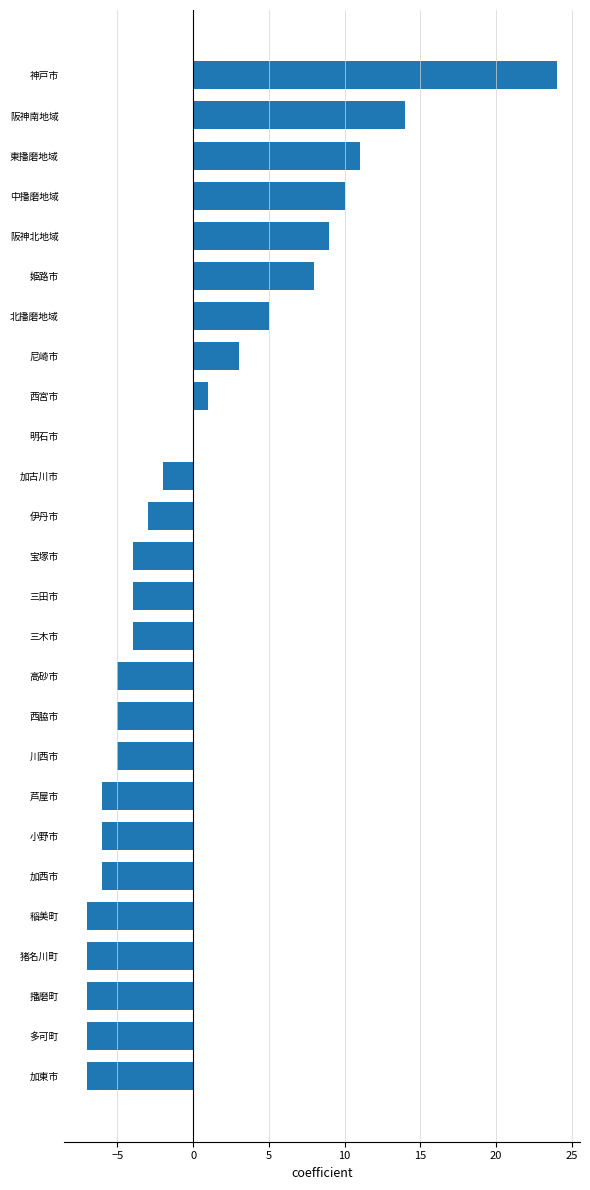

True or false: the data shows -4 at 三田市.

True